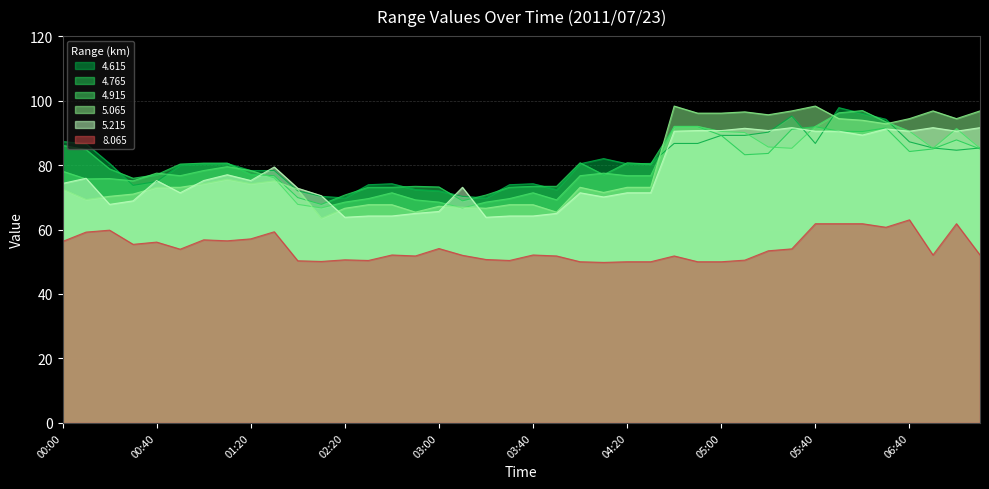

Does the chart display data point markers on the line(s)?

No